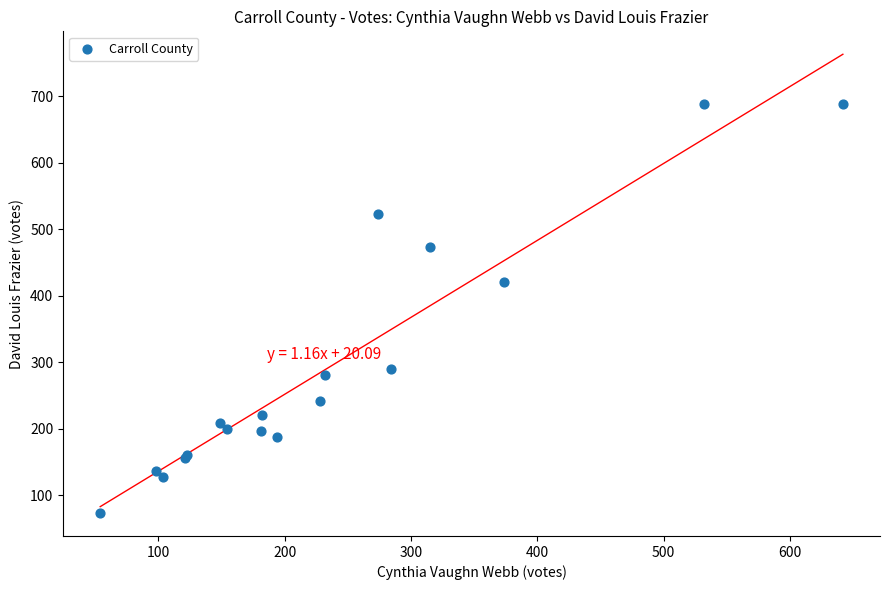

What Y value in the scatter plot is closest to 381?

421